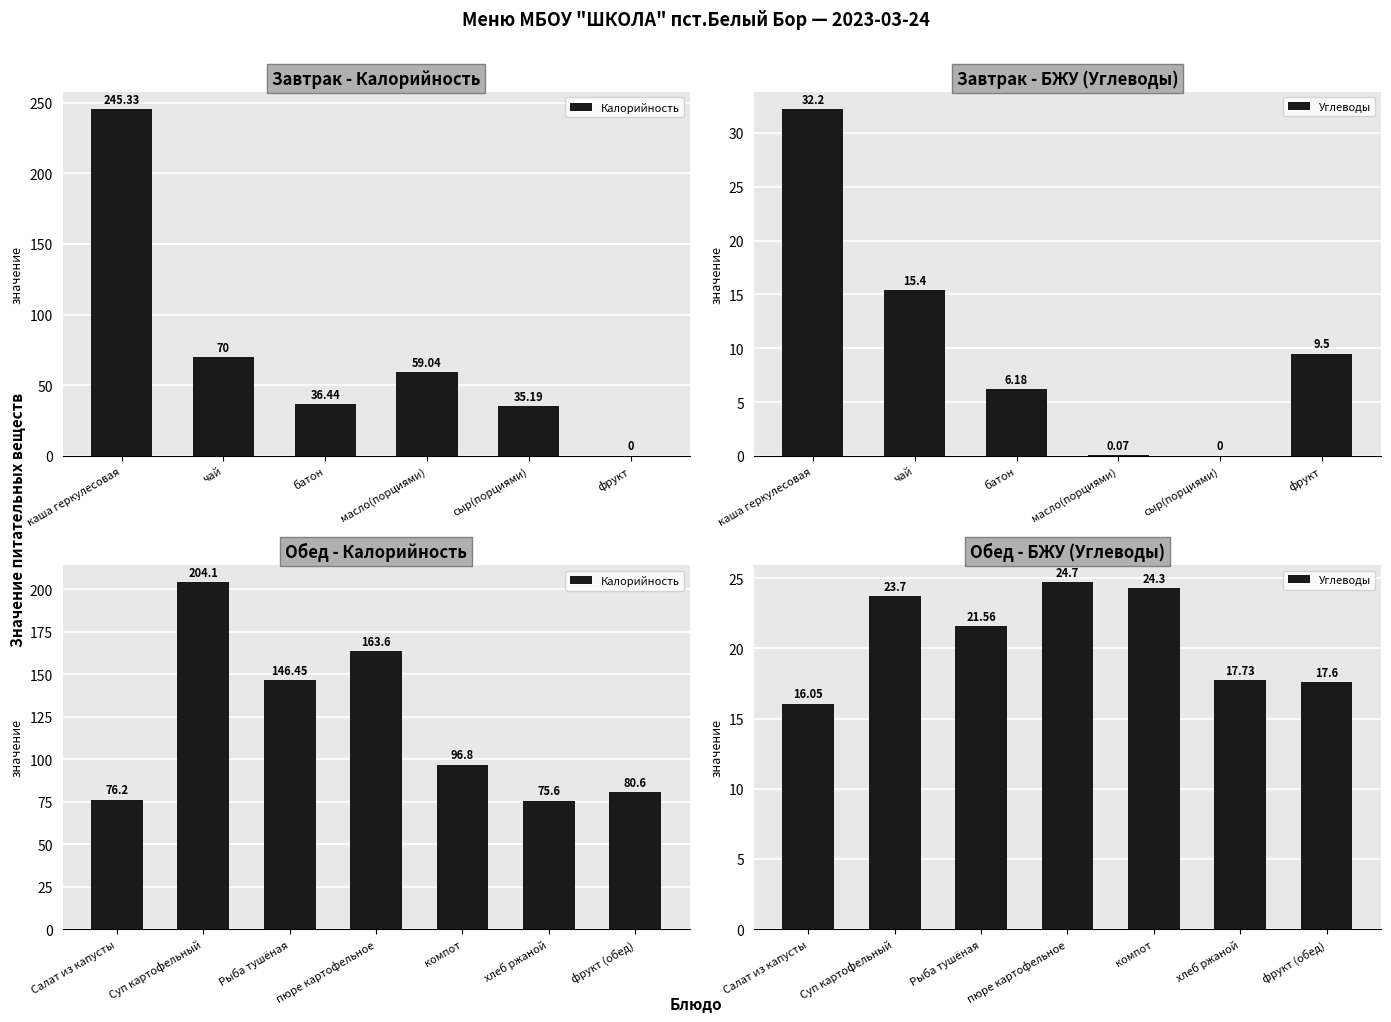

What is the difference between the maximum and minimum values in the Углеводы series?

8.6